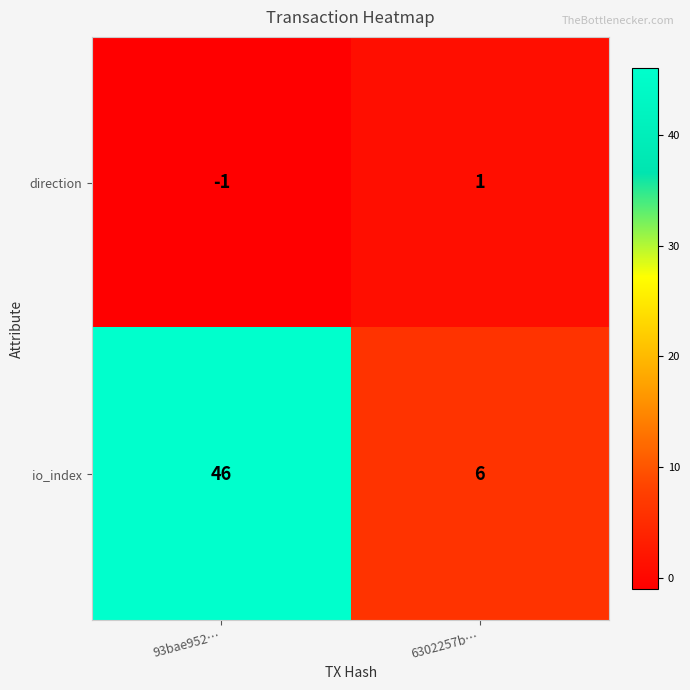

Which series has the largest total across all categories?

io_index